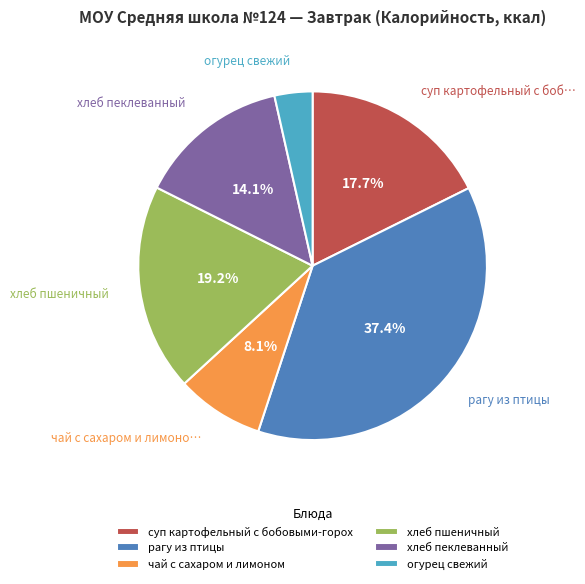

What is the ratio of the value at чай с сахаром и лимоном to the value at суп картофельный с бобовыми-горох?

0.5